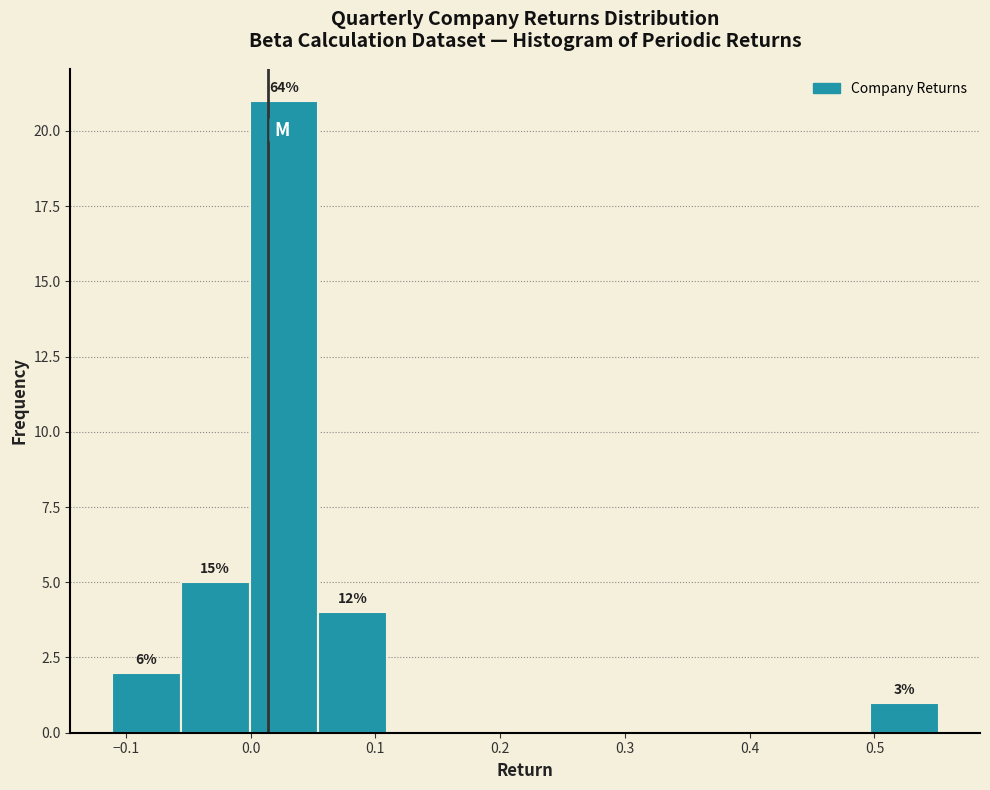

Which range on the x-axis has the tallest bar?

0.00 to 0.05